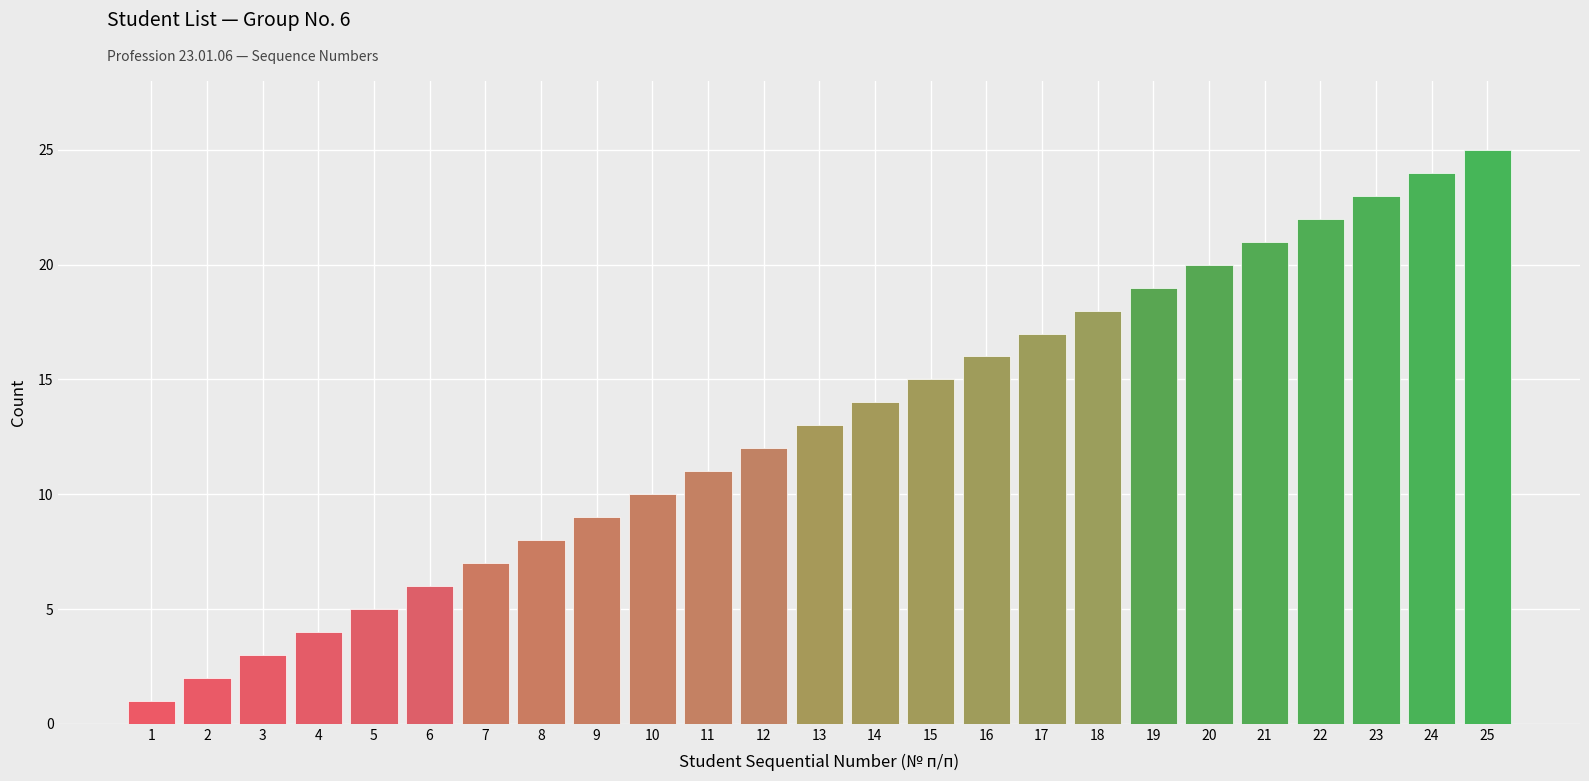

List the labels in order of value, smallest first.

1, 2, 3, 4, 5, 6, 7, 8, 9, 10, 11, 12, 13, 14, 15, 16, 17, 18, 19, 20, 21, 22, 23, 24, 25